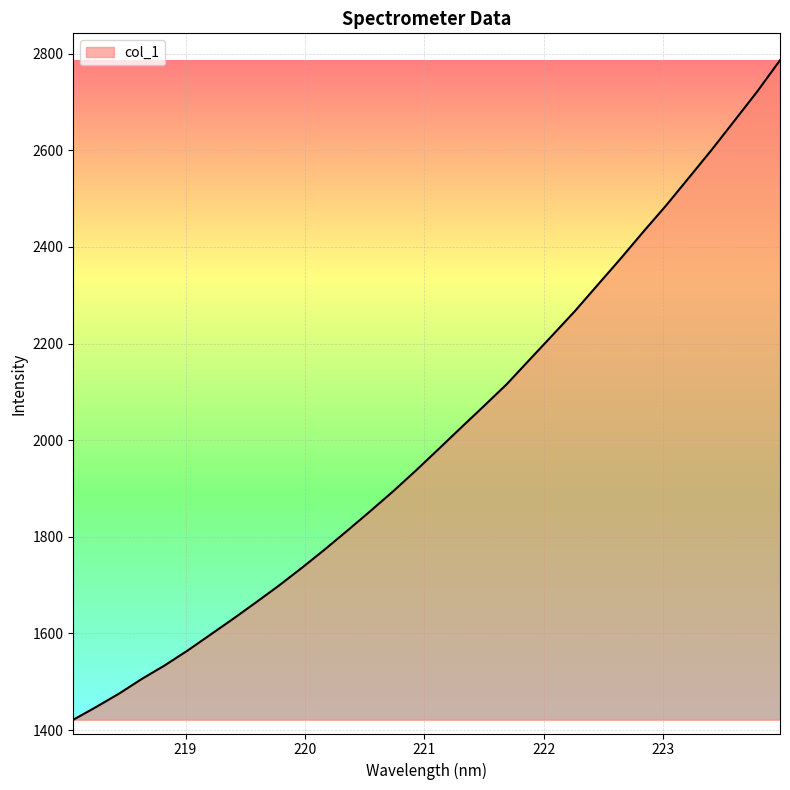

What is the greatest value displayed?

2786.3